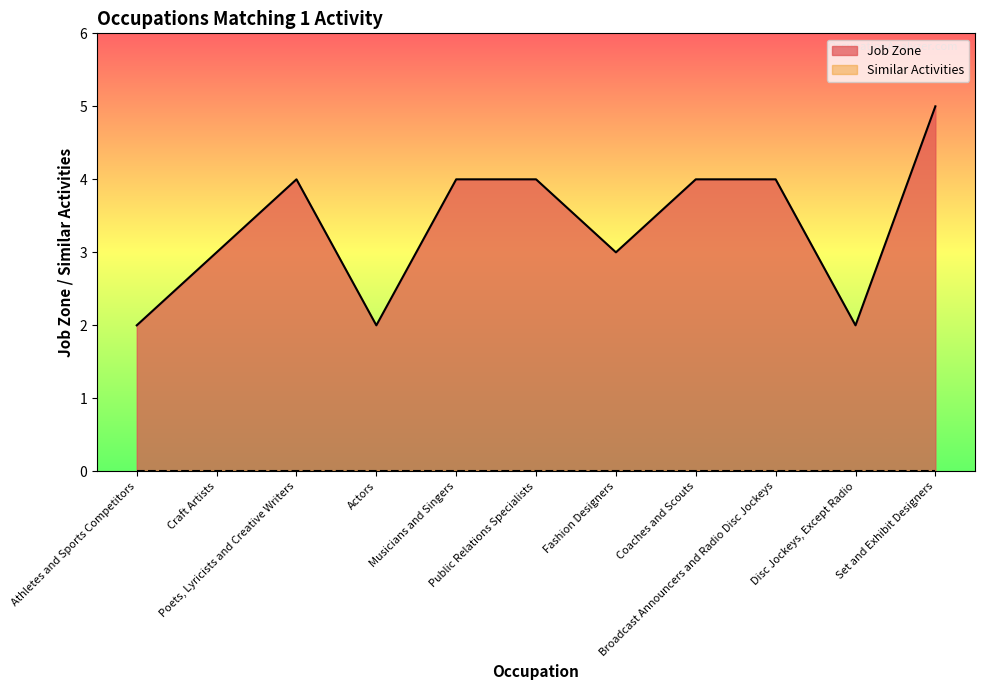

At which category does the data reach its first local valley?

Actors